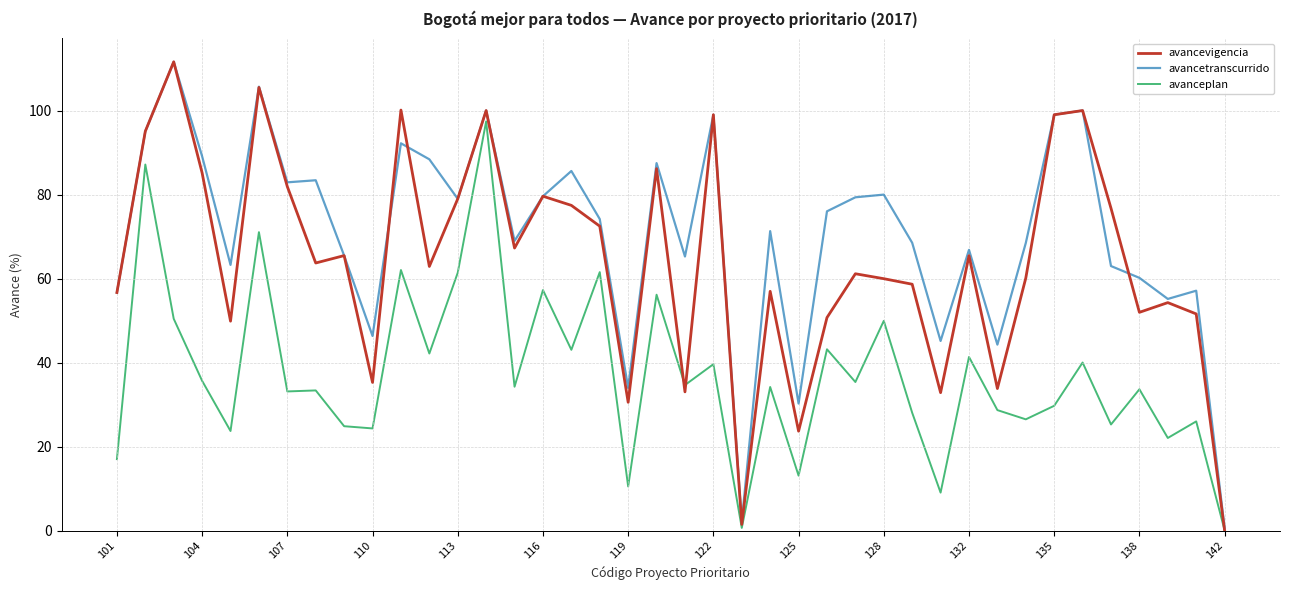

What is the maximum value for avanceplan?

97.4